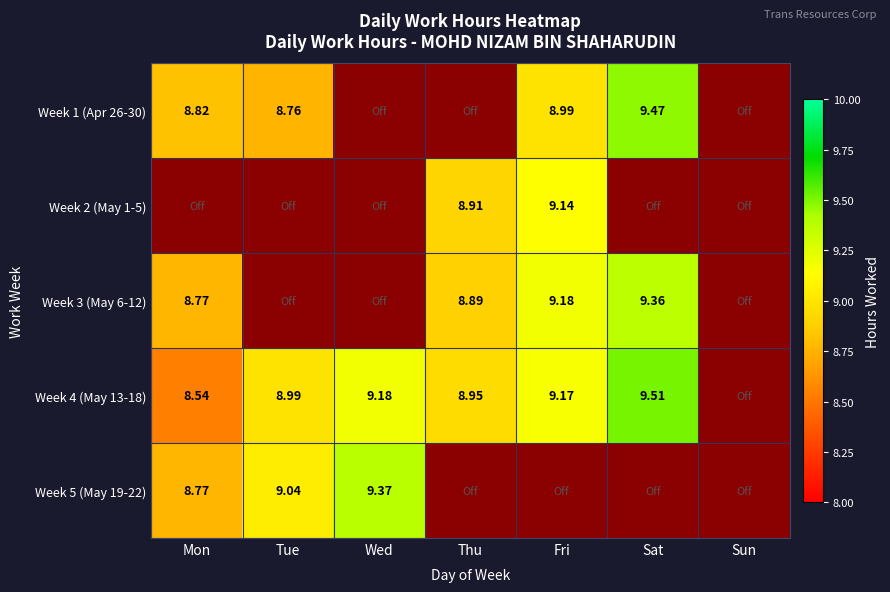

What is the difference between the Week 4 (May 13-18) values at Fri and Sun?

9.2